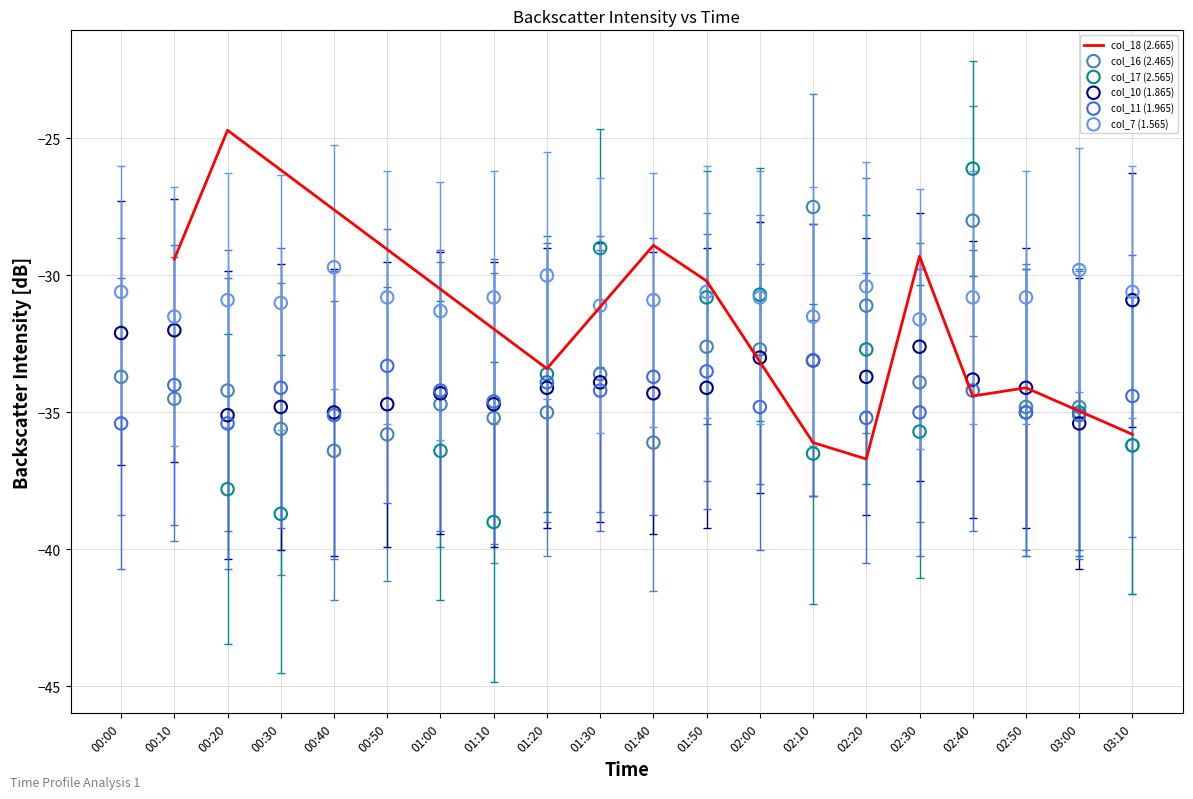

Which series has the largest total across all categories?

col_7 (1.565)